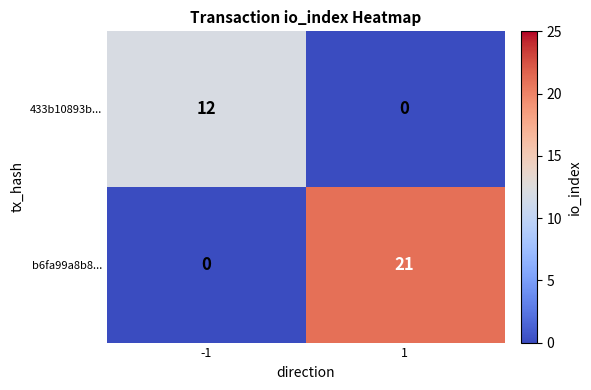

What is the greatest value displayed?

21